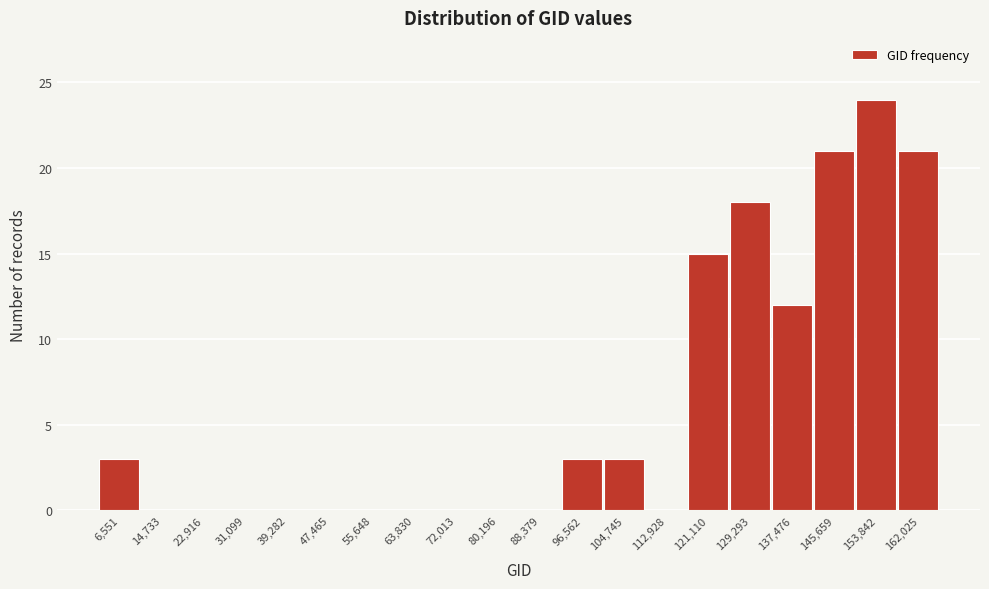

Reading left to right, list all the values displayed in this chart.

6,551=3	14,733=0	22,916=0	31,099=0	39,282=0	47,465=0	55,648=0	63,830=0	72,013=0	80,196=0	88,379=0	96,562=3	104,745=3	112,928=0	121,110=15	129,293=18	137,476=12	145,659=21	153,842=24	162,025=21